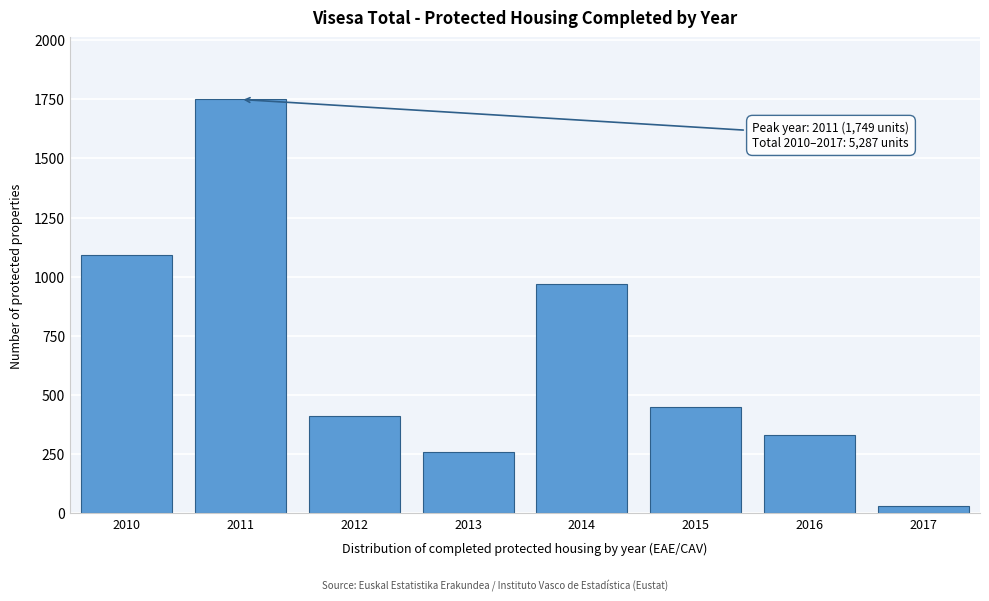

Reading left to right, what are all the values shown in this chart?

1090	1749	411	258	967	450	330	32